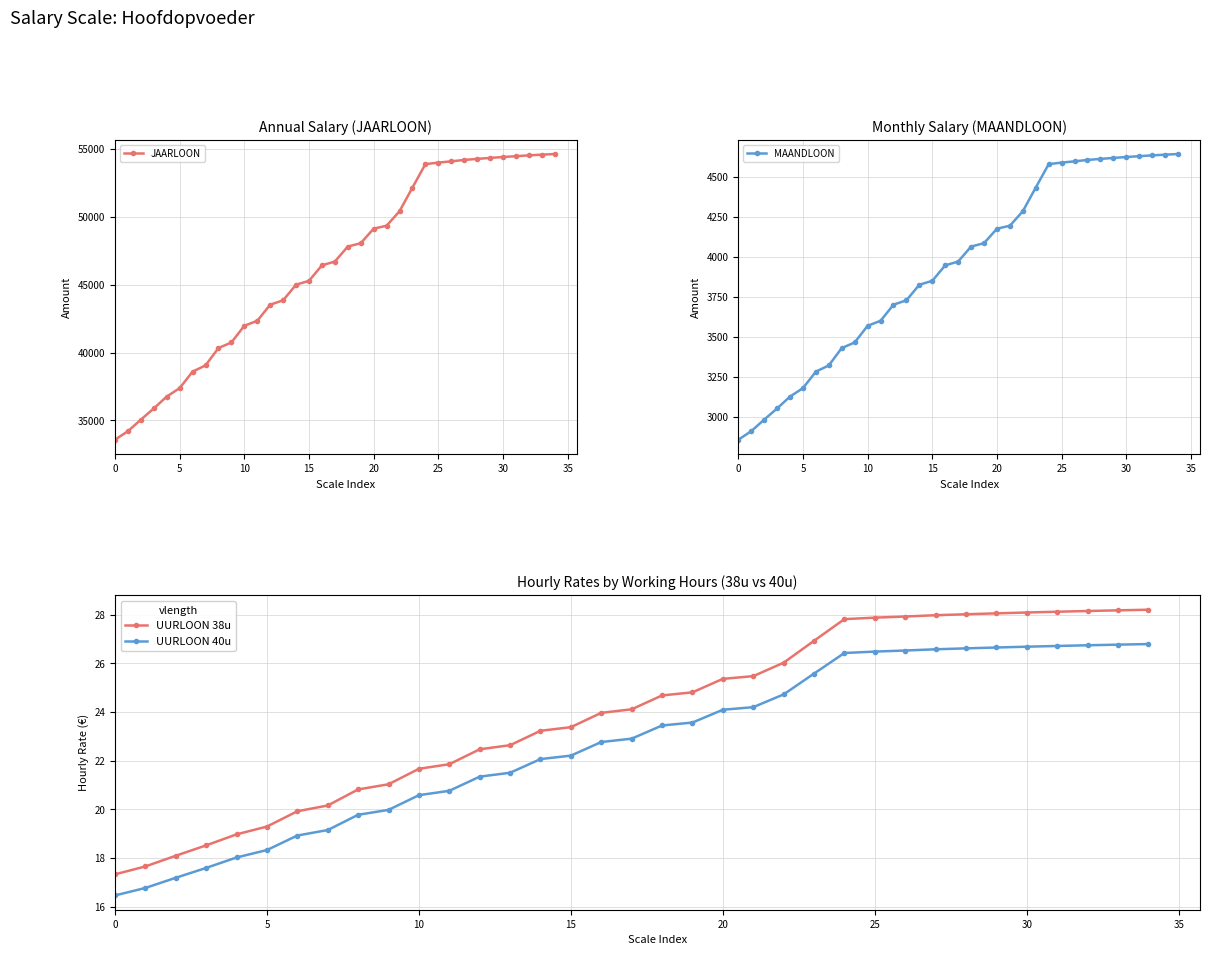

Where does the MAANDLOON series first go above 3970?

17